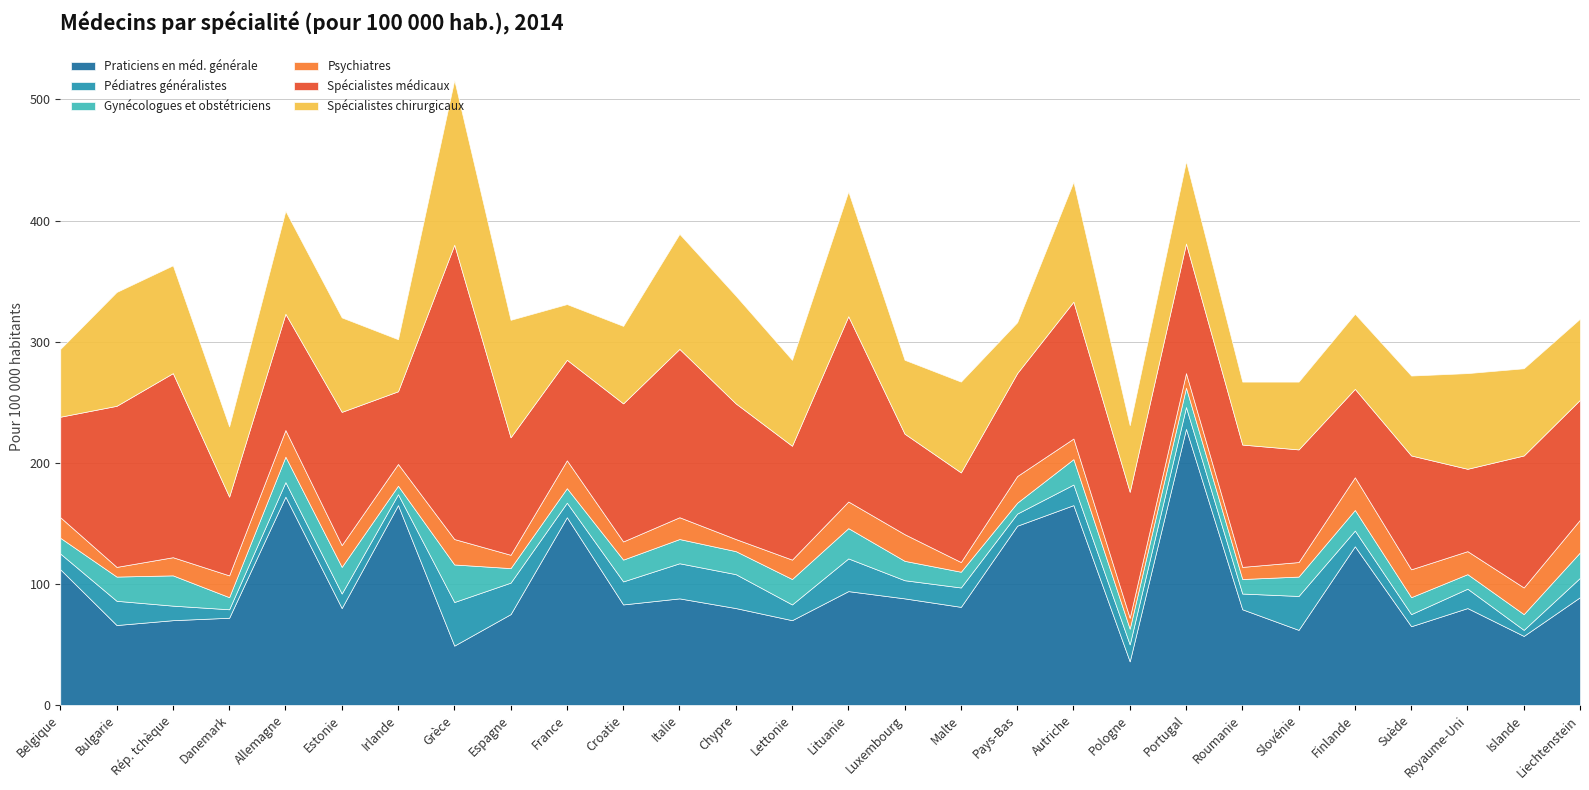

How many values in the Gynécologues et obstétriciens series exceed 16?

13